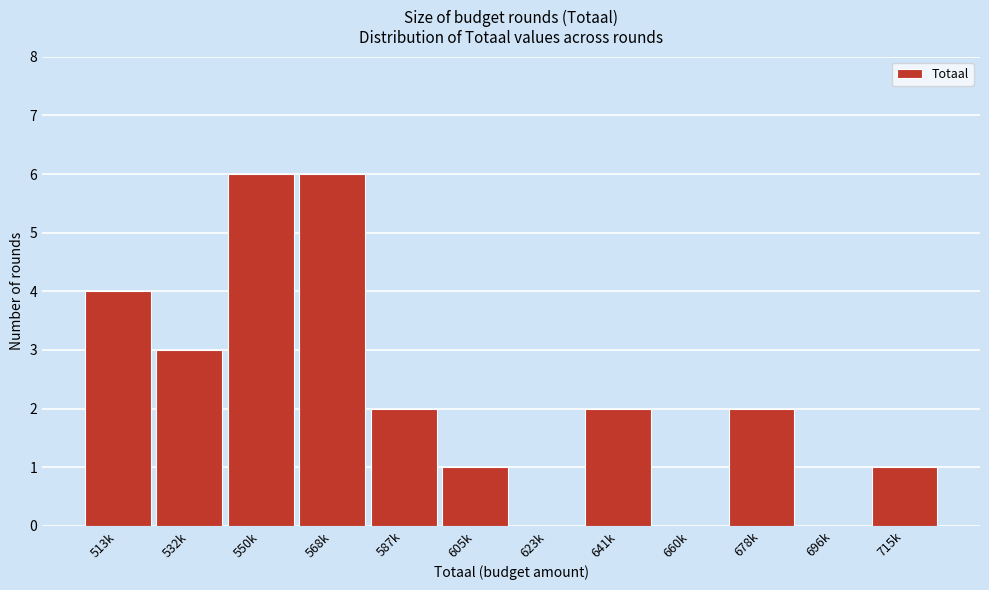

Reading left to right, transcribe all the data shown in this chart.

513k=4	532k=3	550k=6	568k=6	587k=2	605k=1	623k=0	641k=2	660k=0	678k=2	696k=0	715k=1